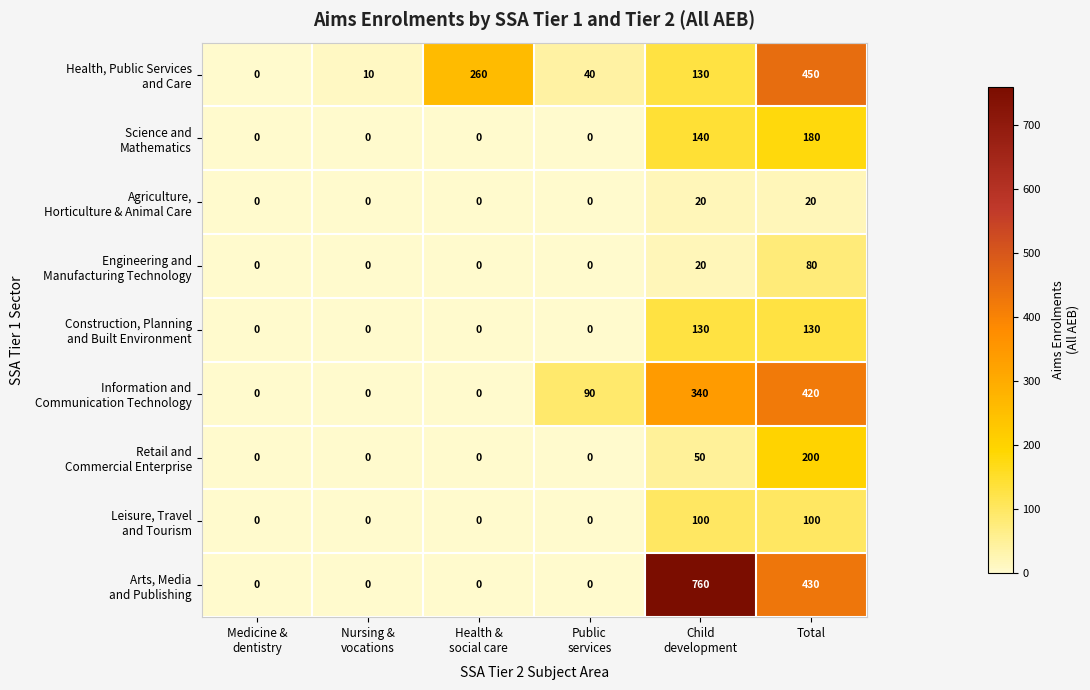

What is the maximum value shown in the chart?

760